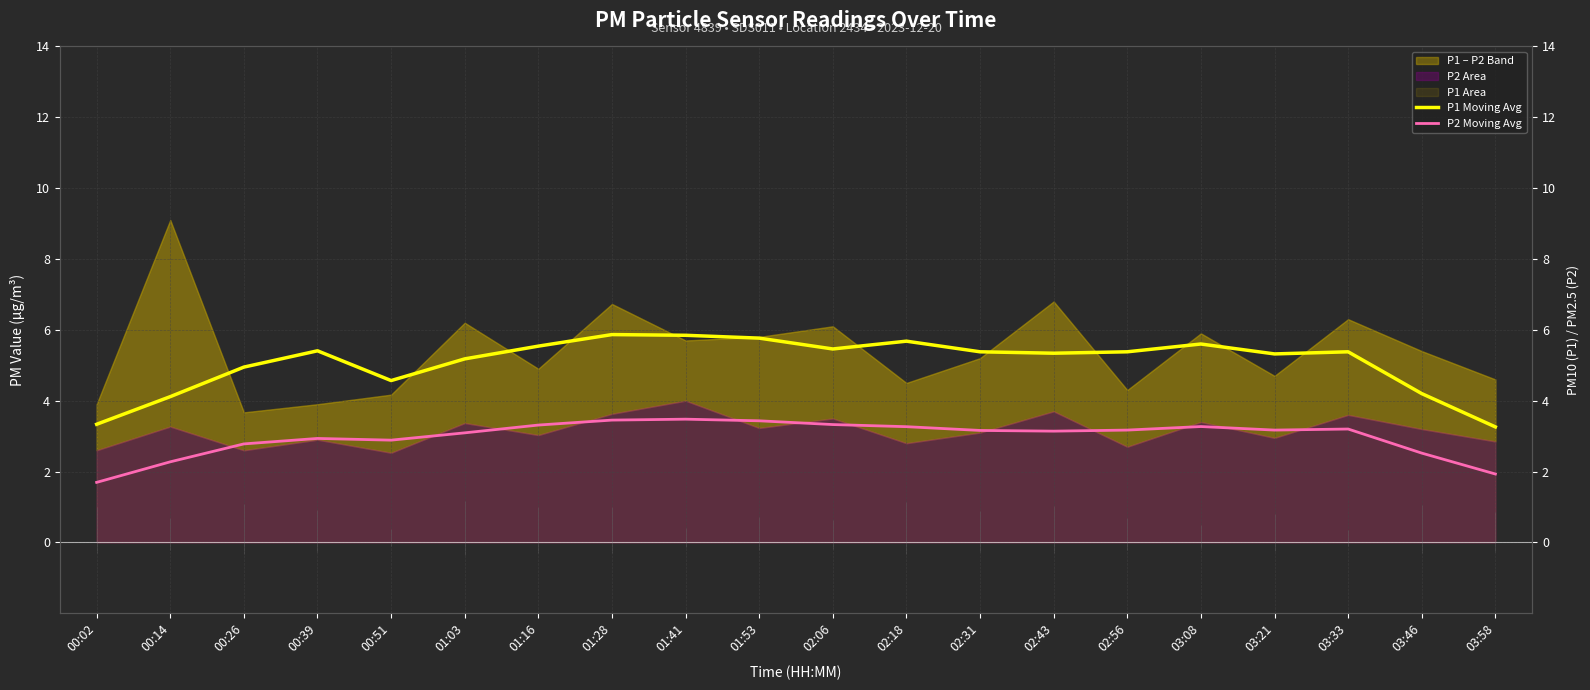

True or false: P1 Moving Avg and P2 Moving Avg cross at least once.

False